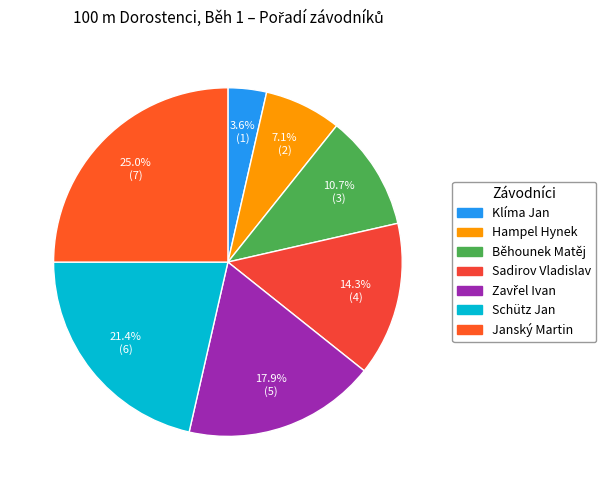

How many segments does this pie chart have?

7